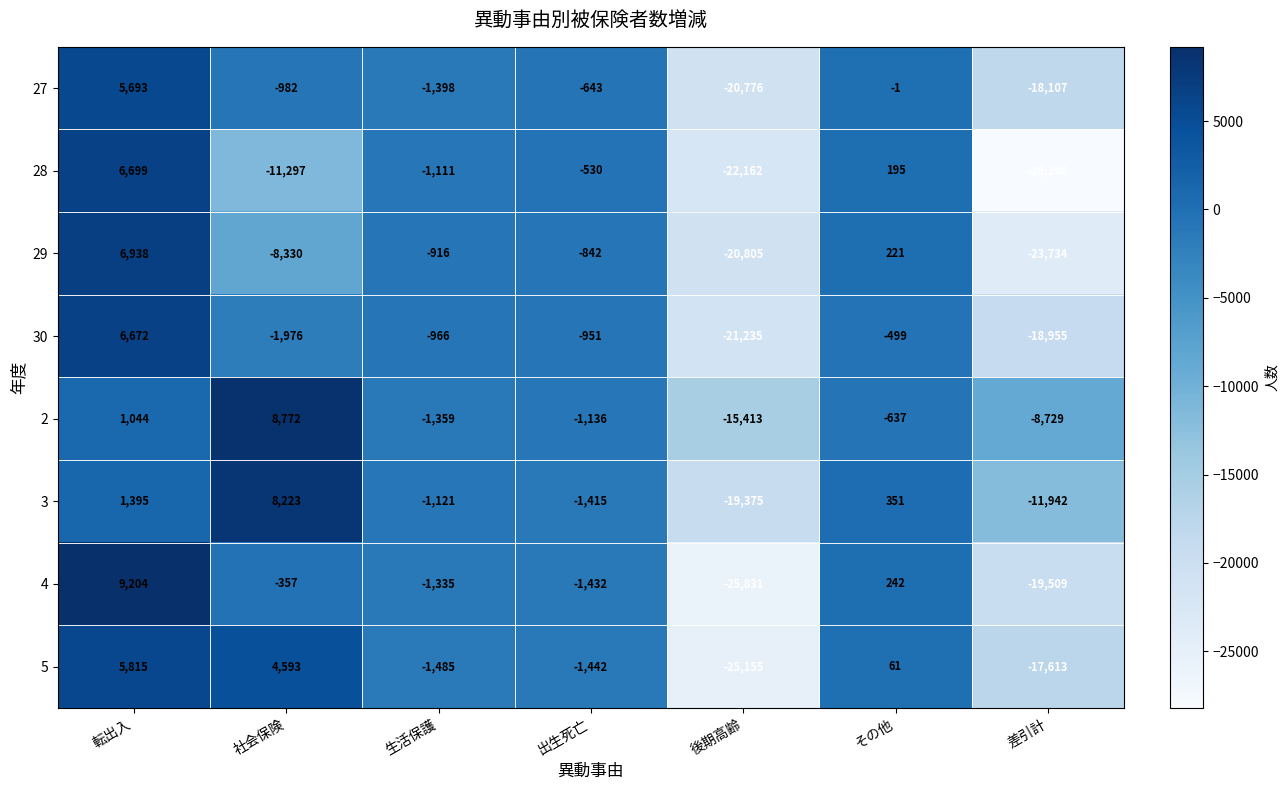

Which series has the widest spread of values?

4